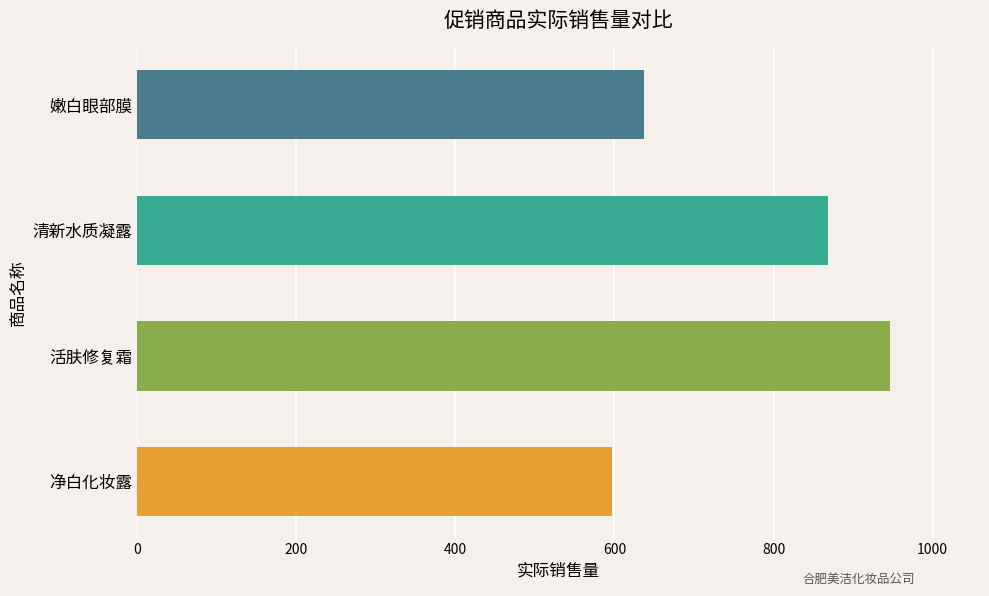

At which category does the chart reach its minimum across all series?

净白化妆露